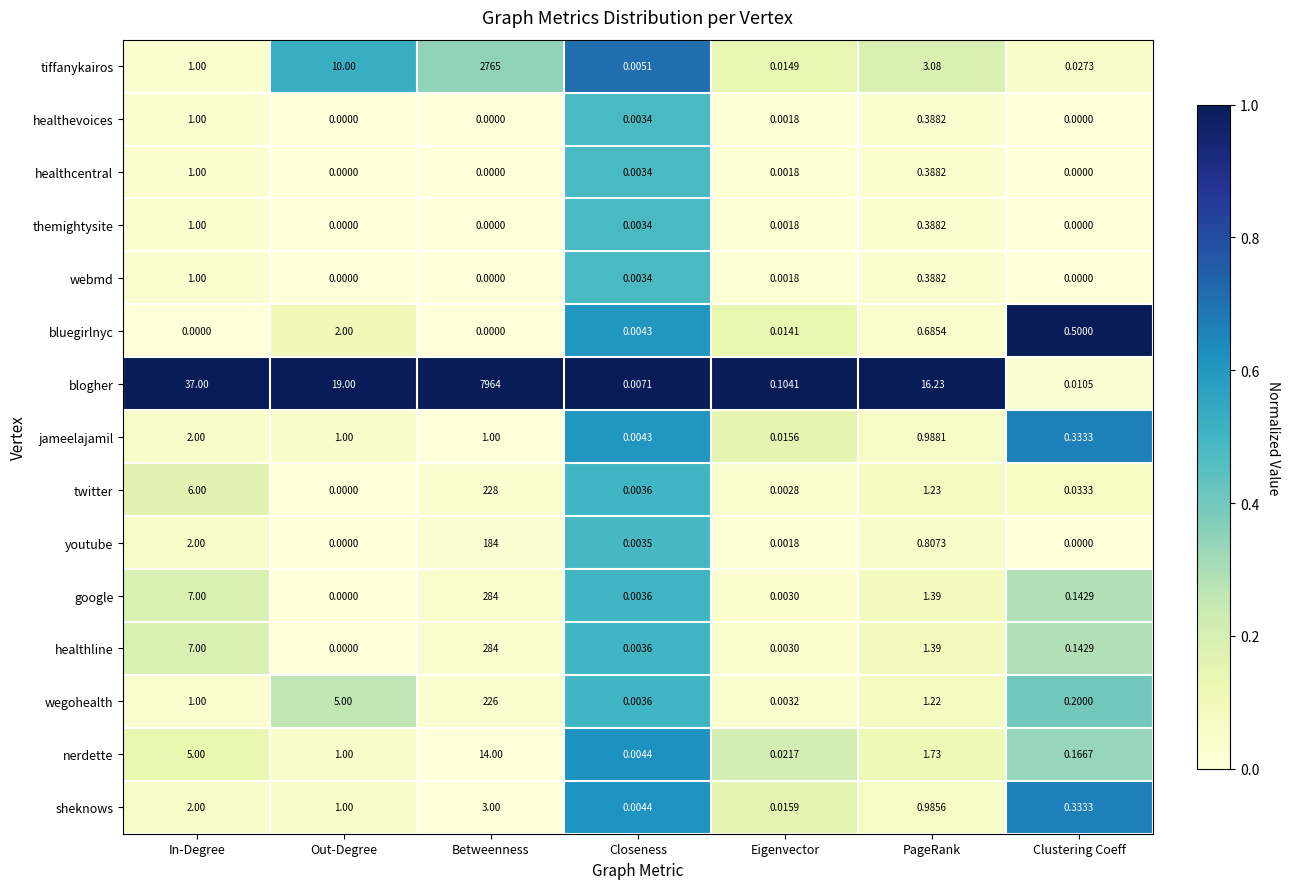

Is the value of jameelajamil at Closeness greater than the value of healthline at Clustering Coeff?

No